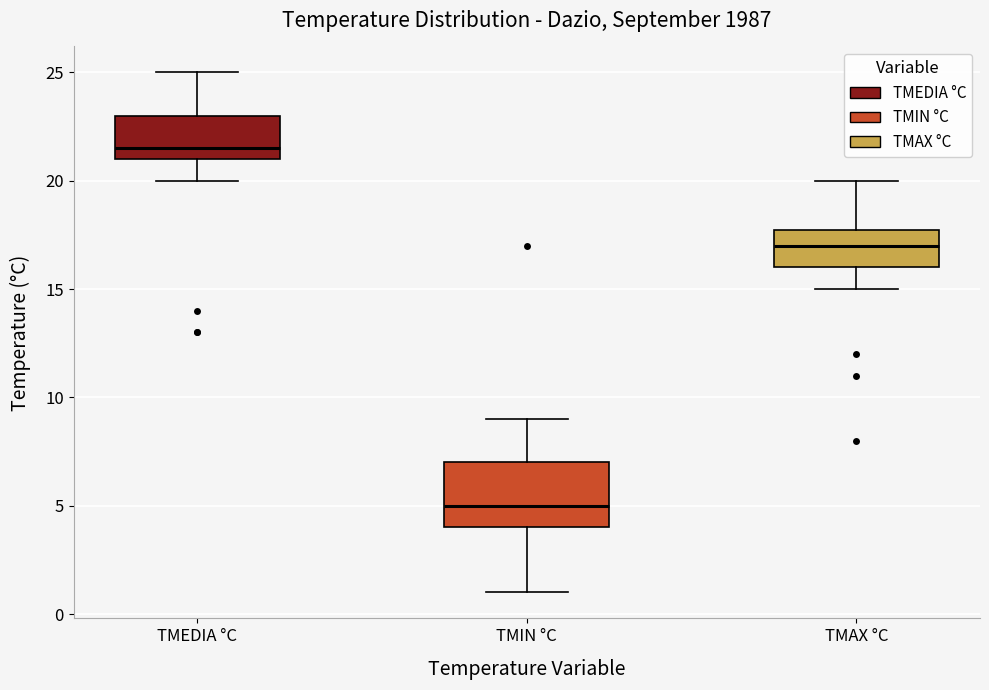

Which box's median line is the lowest?

TMIN °C